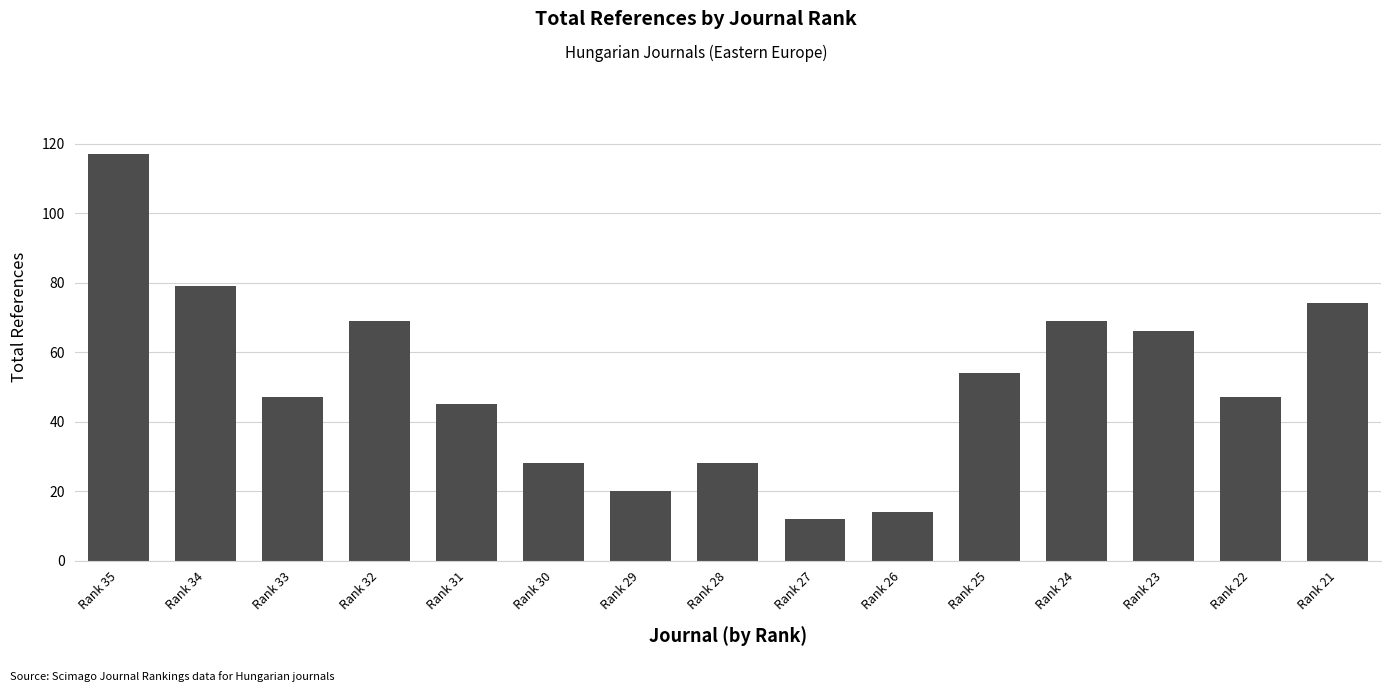

What is the difference between the values at Rank 29 and Rank 24?

49